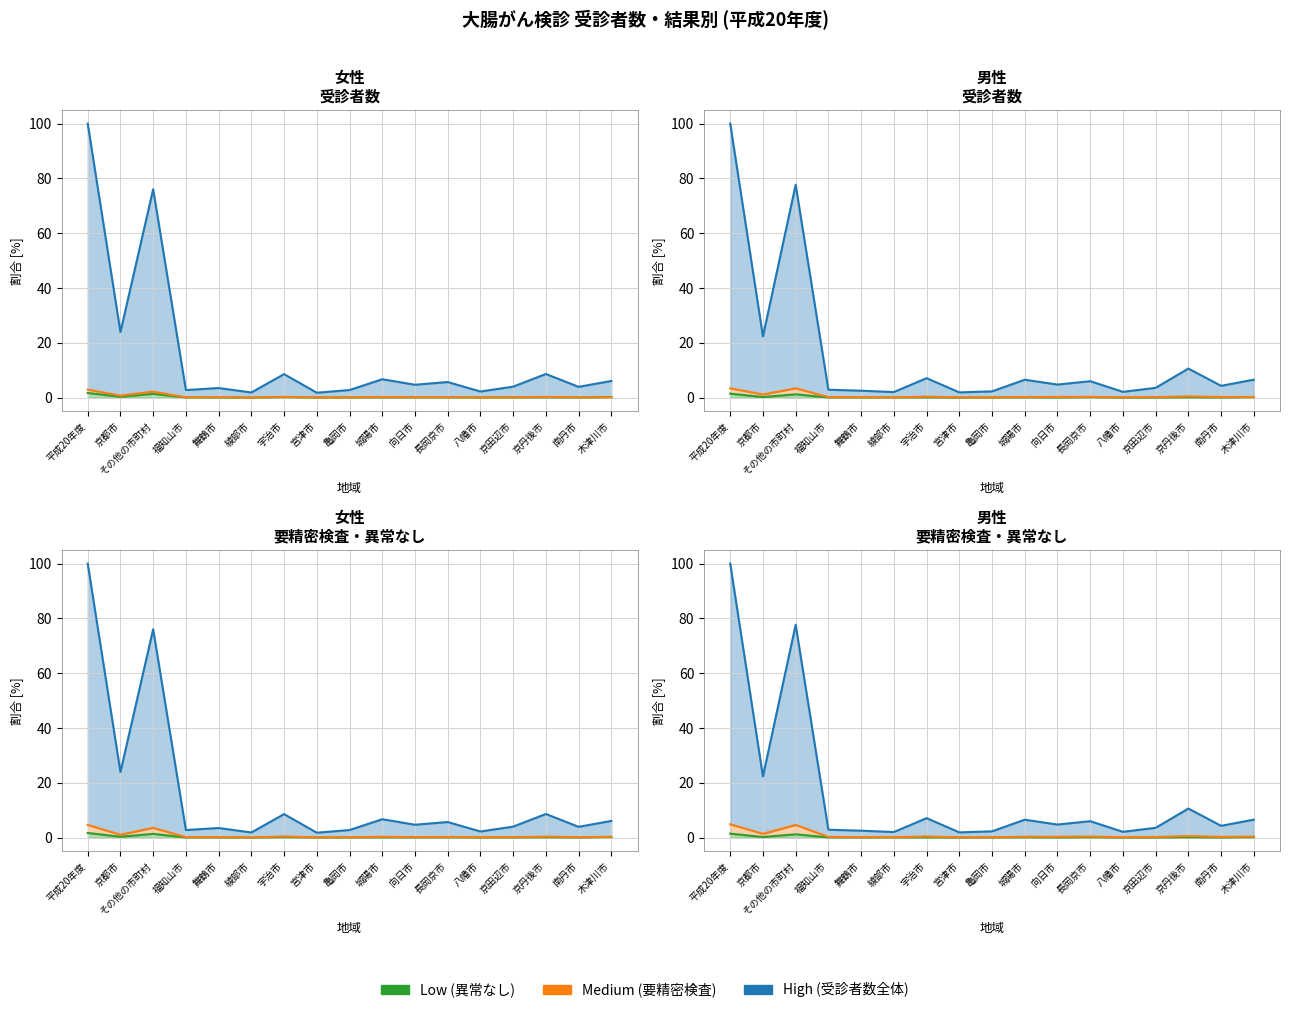

Which series has the largest total across all categories?

High